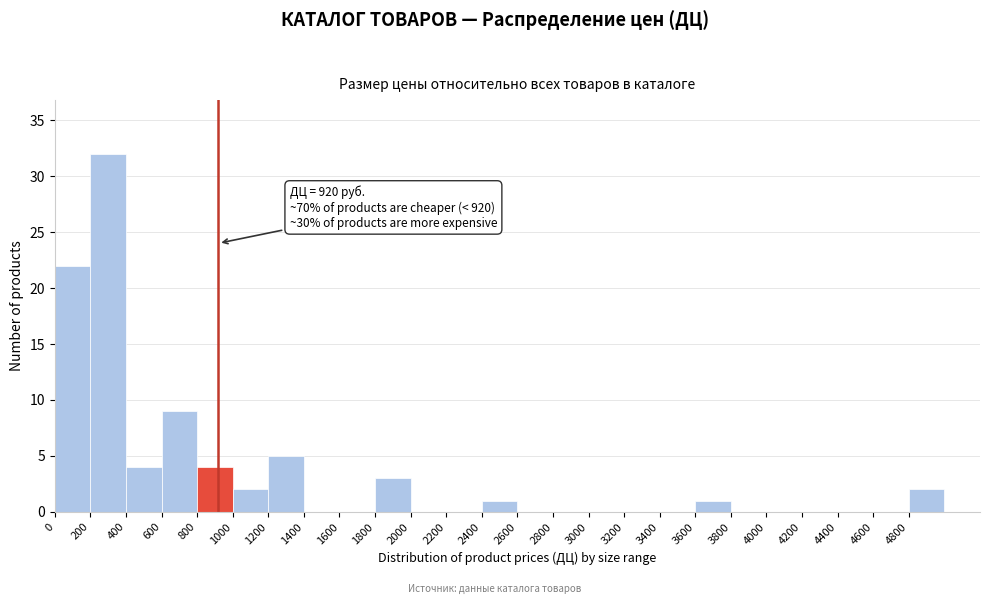

Over which range of the x-axis is the bar tallest?

200 to 400